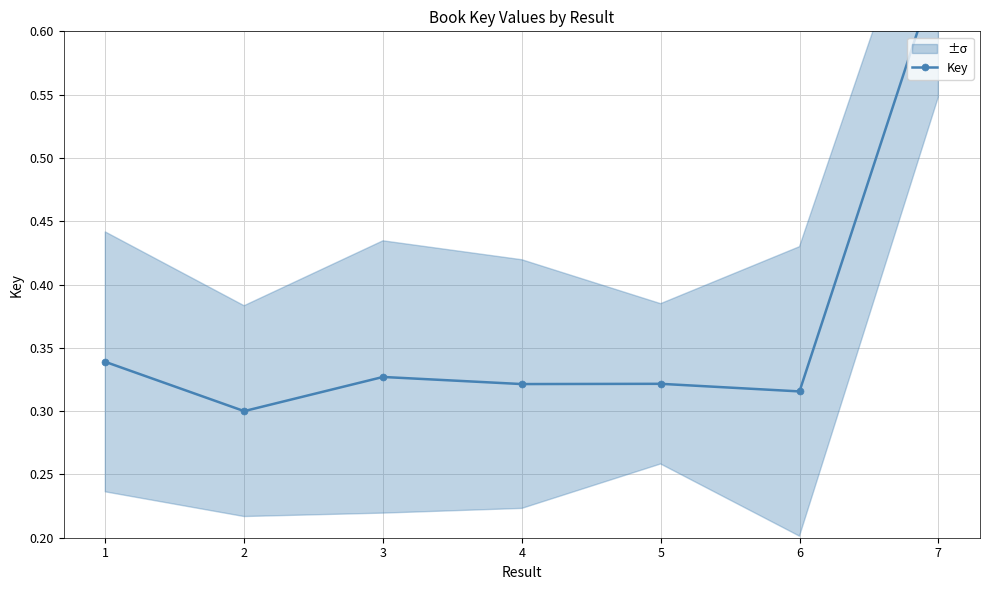

At which category does the data reach its first local valley?

2